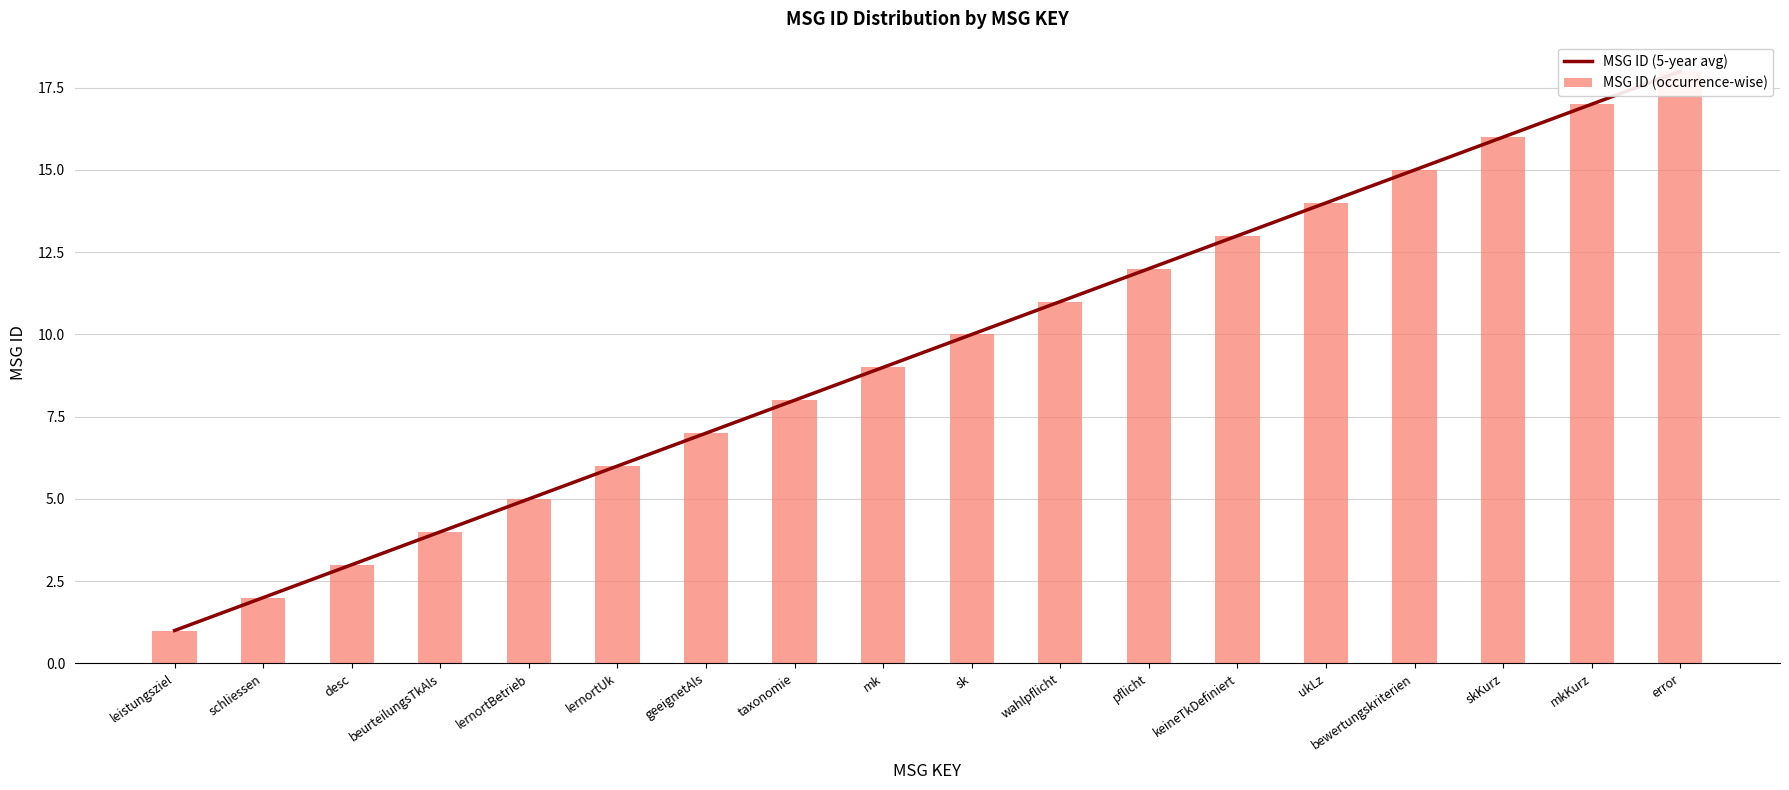

What is the minimum value shown in the chart?

1